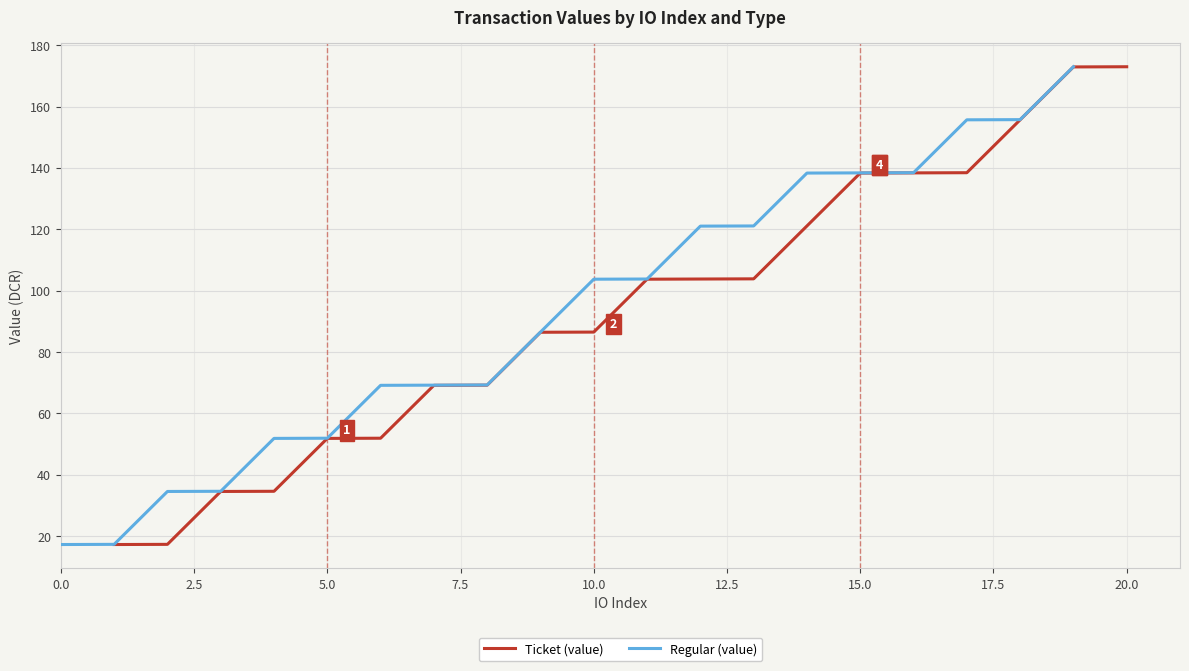

What is the minimum value shown in the chart?

17.2